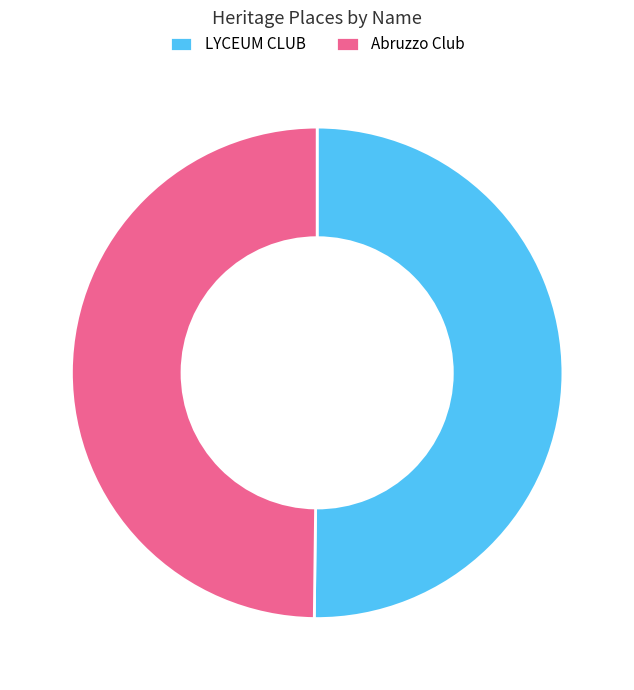

Is it true that LYCEUM CLUB is 39% of the pie?

False